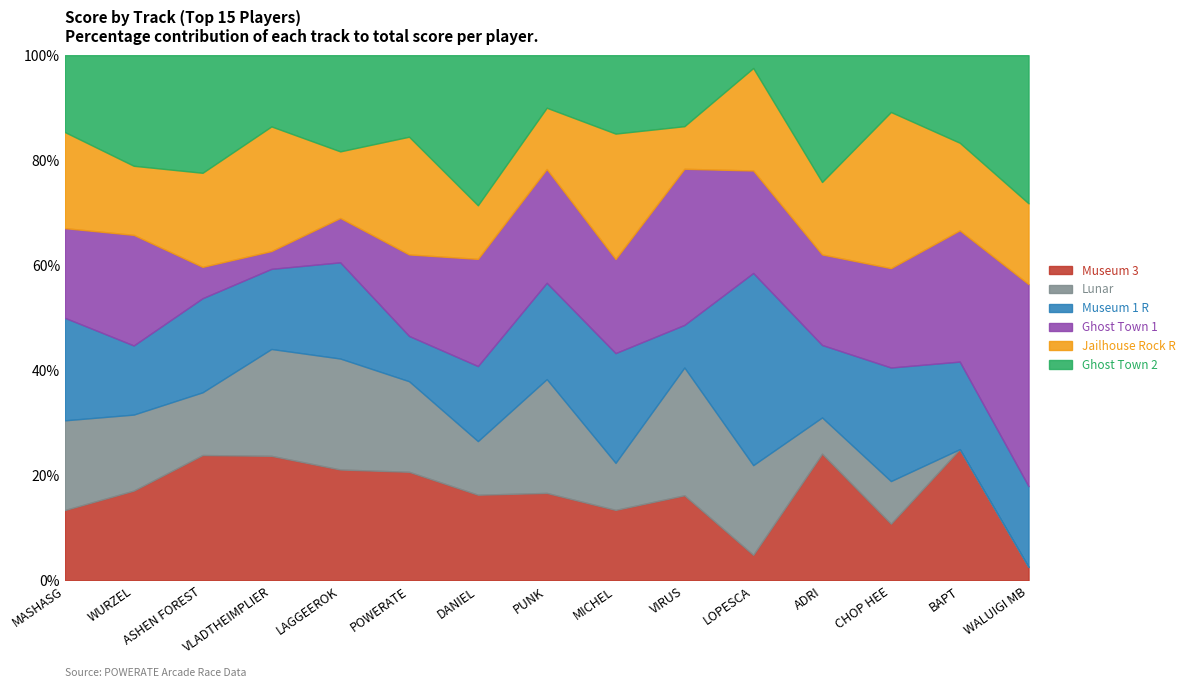

At which label does Museum 1 R first exceed 9?

MASHASG